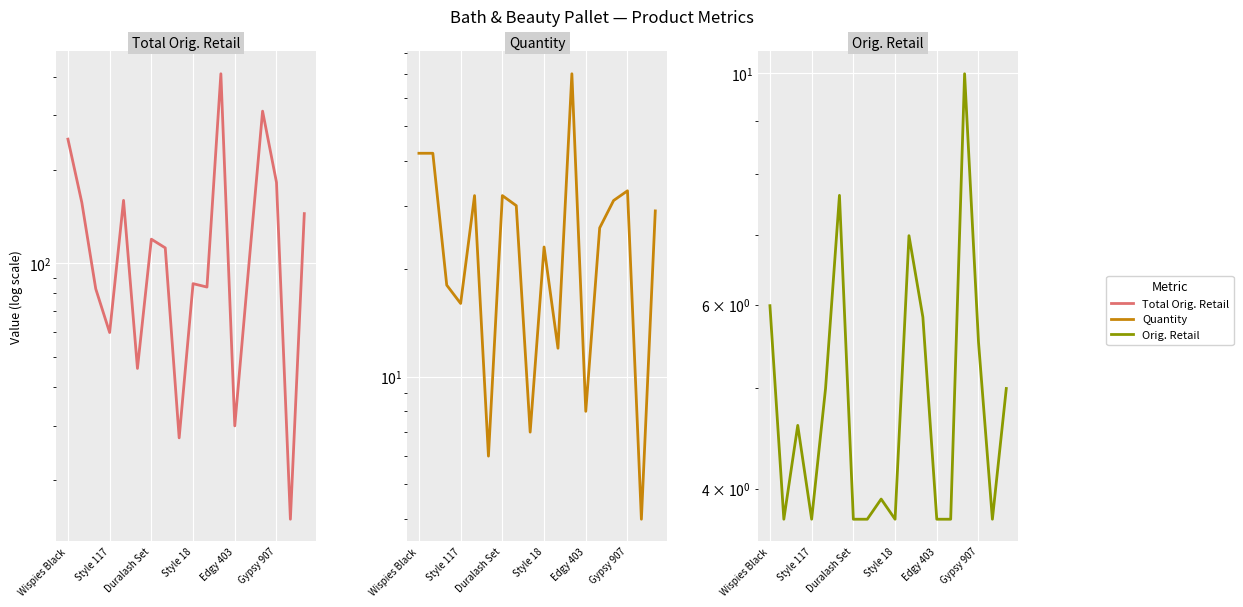

What is the difference between the maximum and minimum values in the Total Orig. Retail series?

393.8